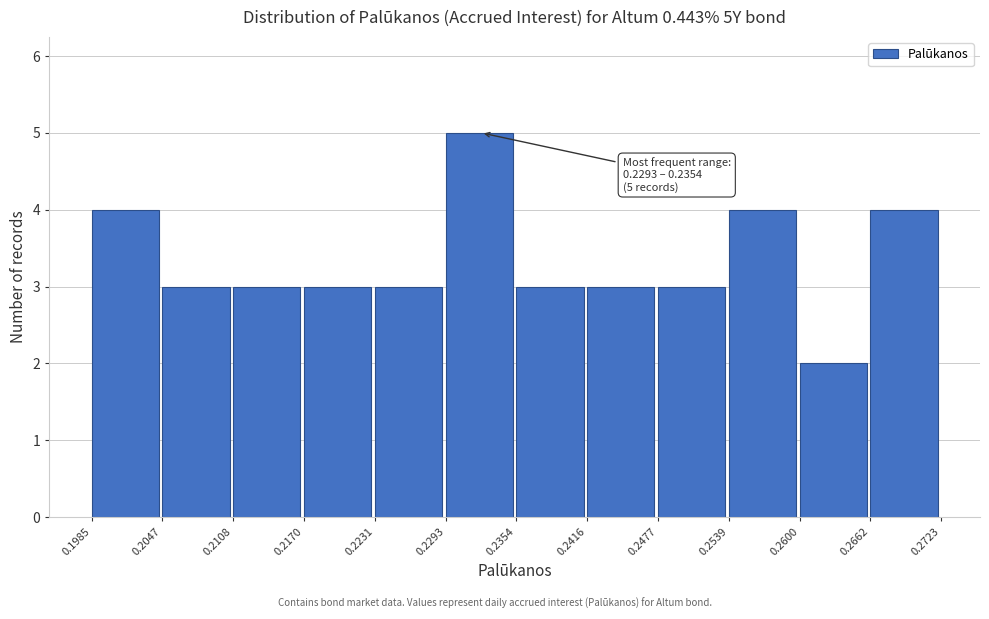

Which range on the x-axis has the tallest bar?

0.2293 to 0.2354